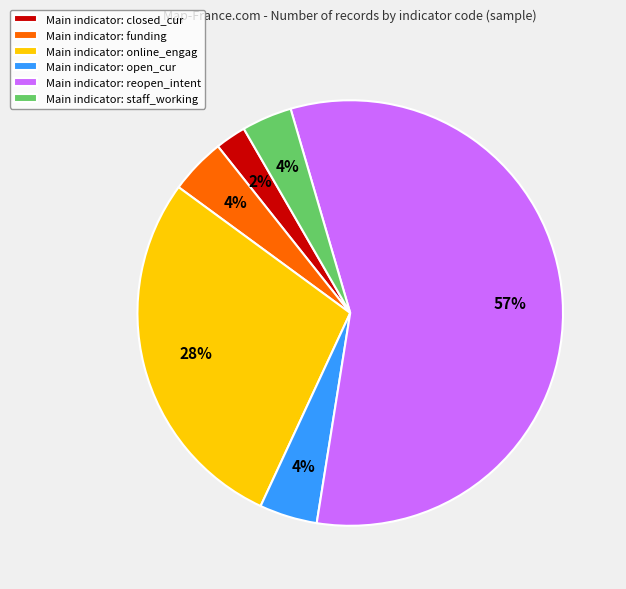

The Main indicator: reopen_intent slice represents 57% of the pie. True or false?

True